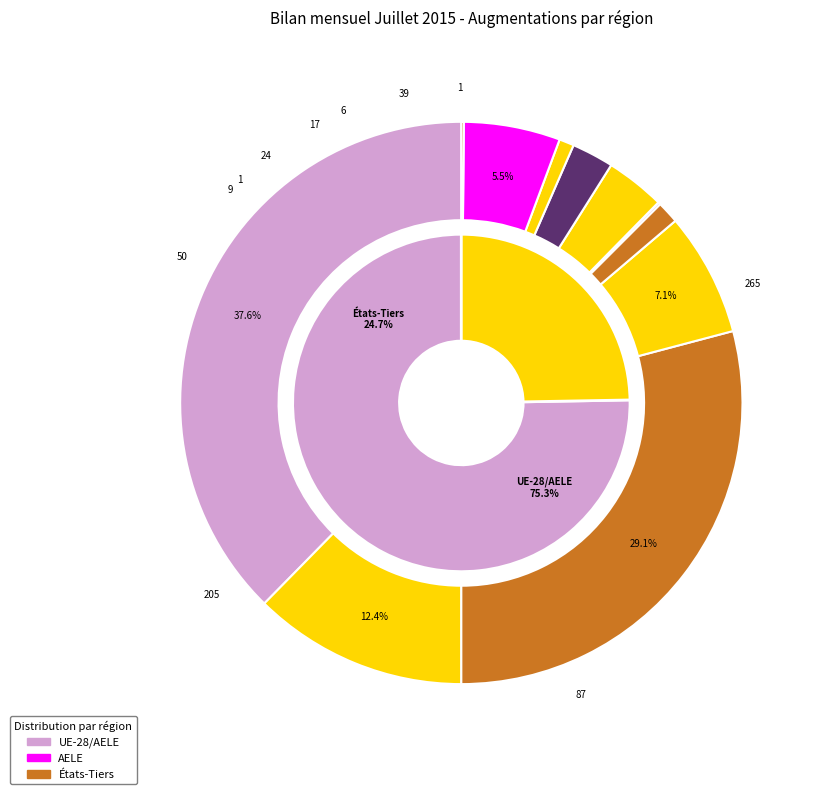

Is it true that Autres pays de l'Europe is 1% of the pie?

False